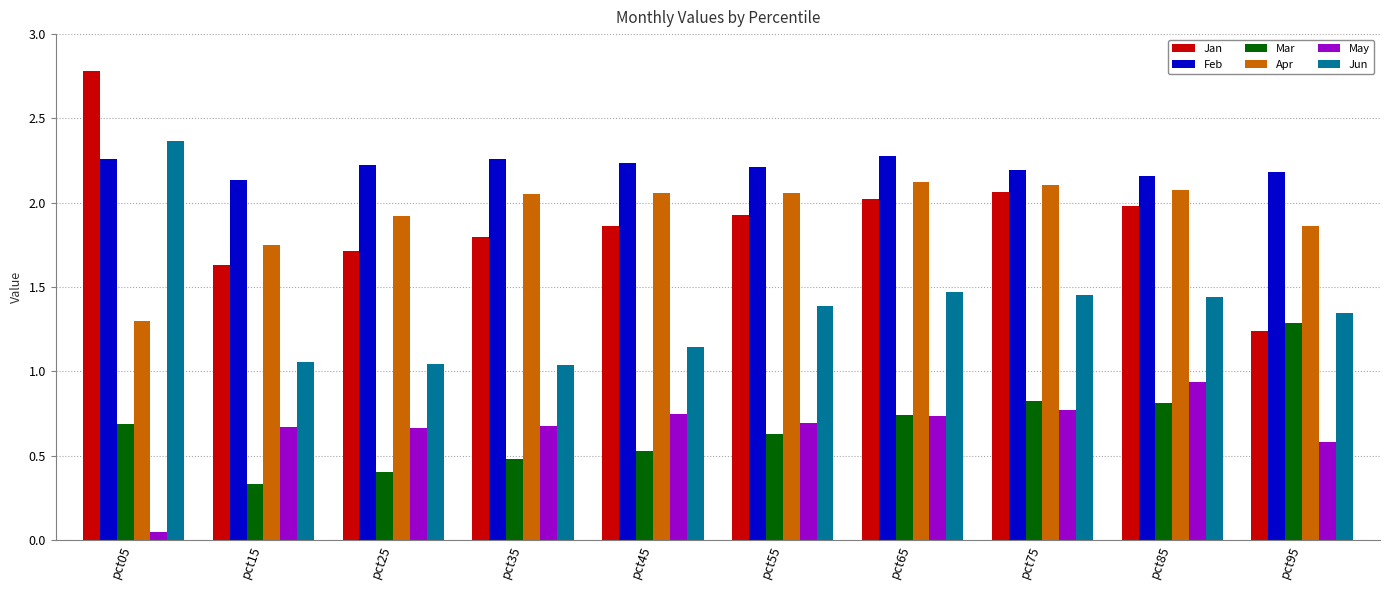

Which series has the largest total across all categories?

Feb